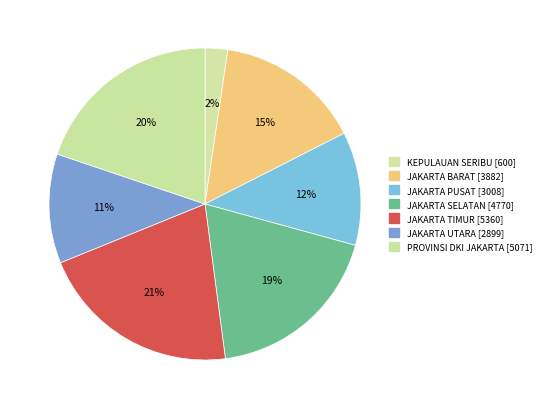

To the nearest percent, what is the average slice percentage?

14%